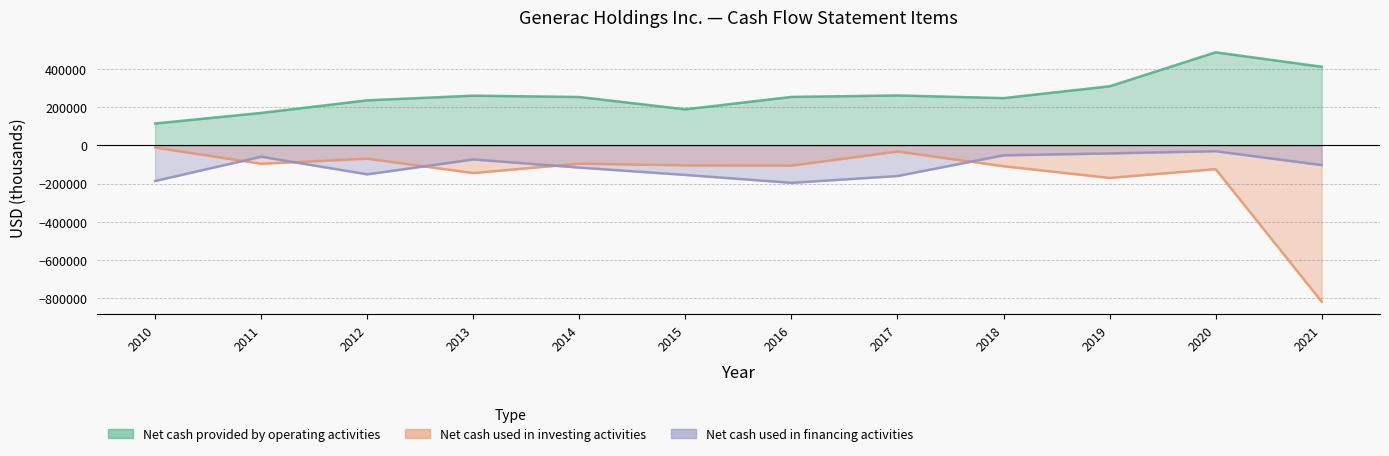

Is the value of Net cash used in financing activities at 2013 greater than the value of Net cash provided by operating activities at 2018?

No